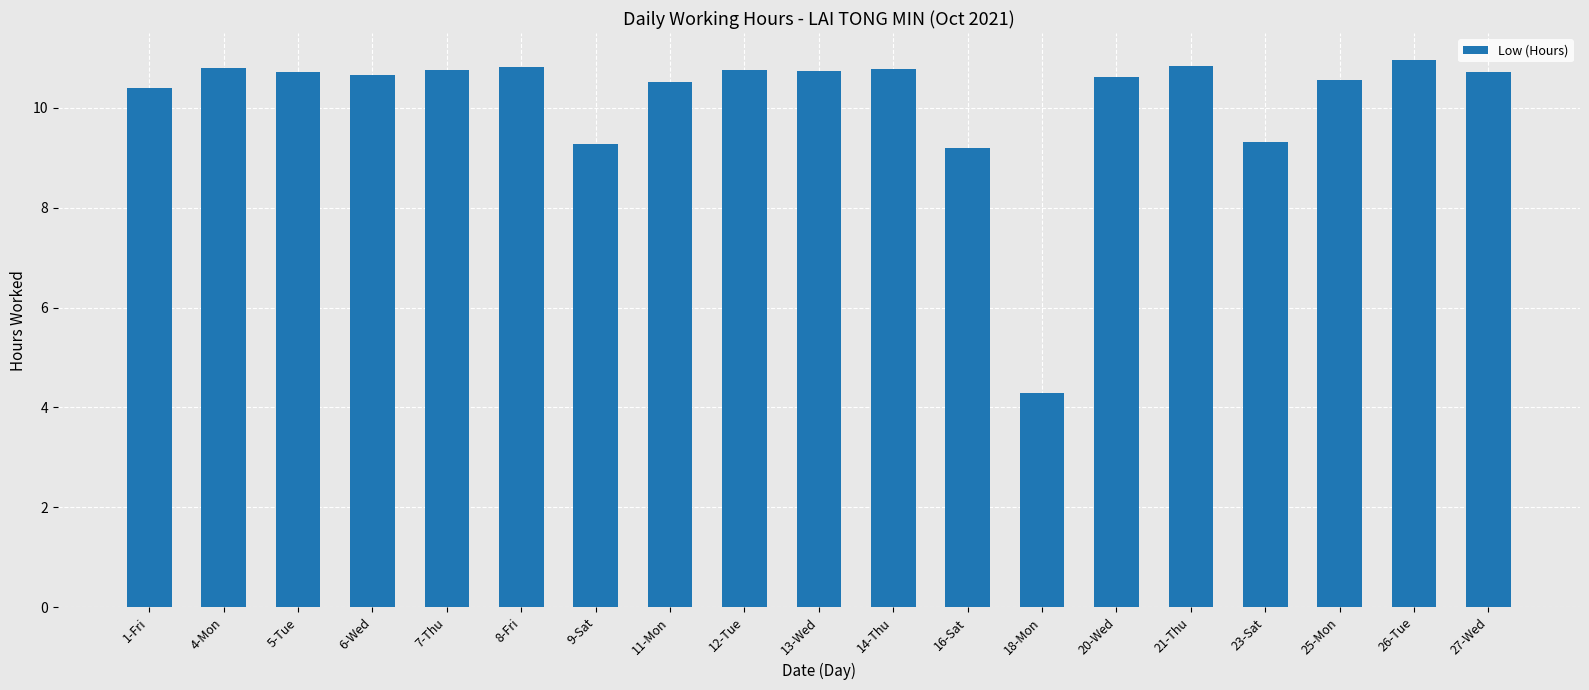

Is it true that the value at 18-Mon is 4.3?

True